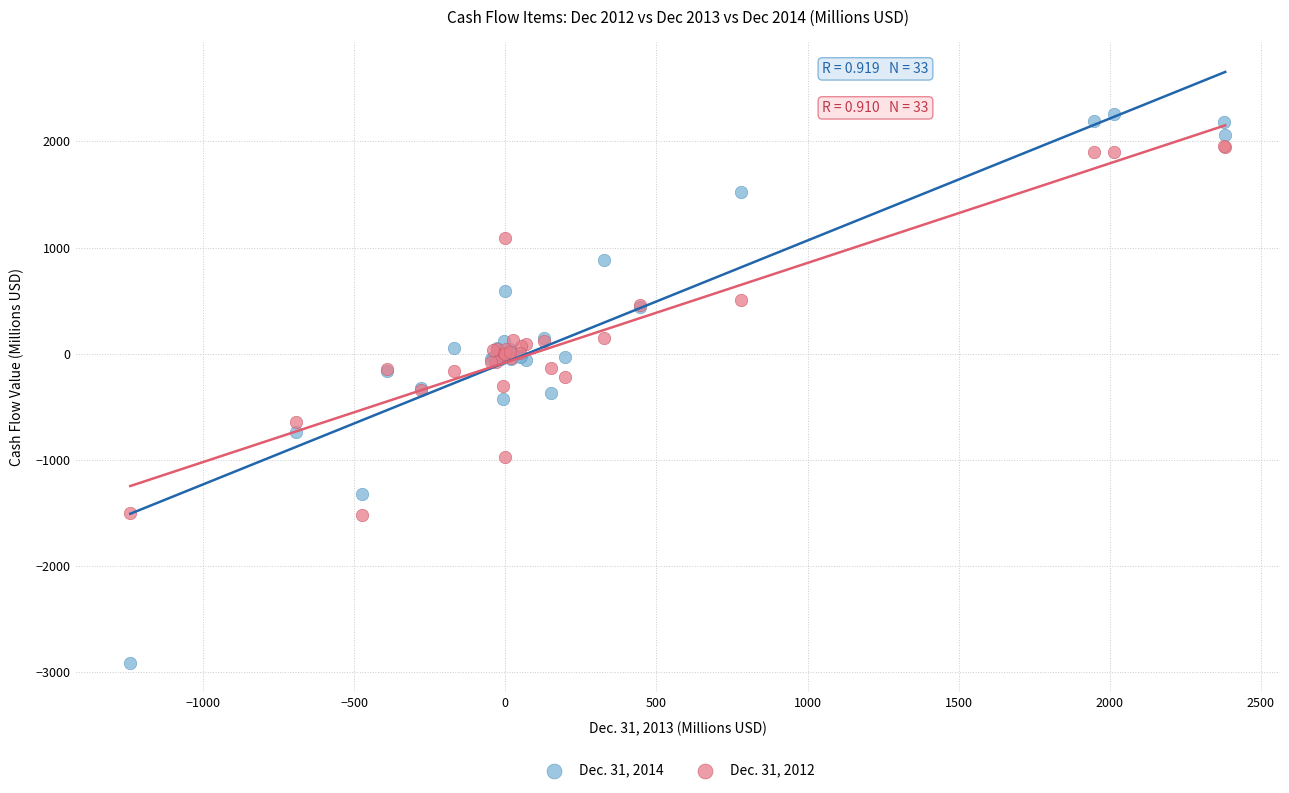

What is the X range (max minus min) for the scatter plot?

3623